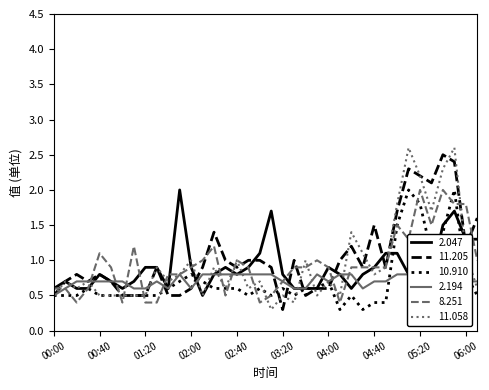

Which category has the lowest value in the 11.205 series?

03:20